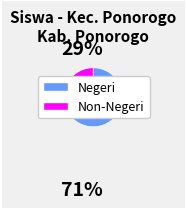

Is there a majority slice in this chart?

Yes